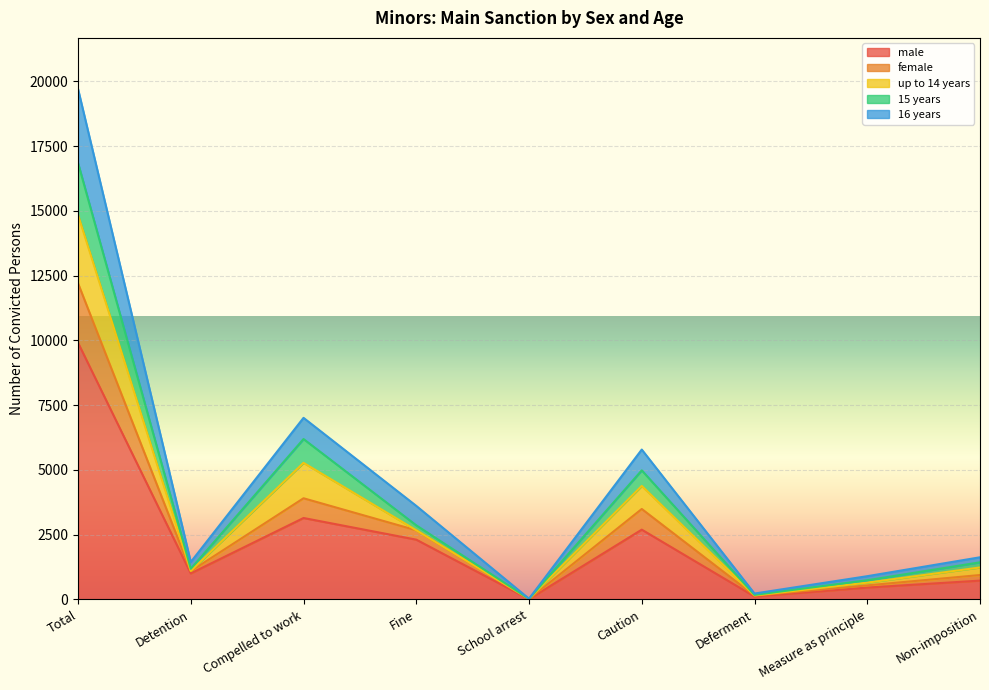

What value does the male series have at Detention?

1003